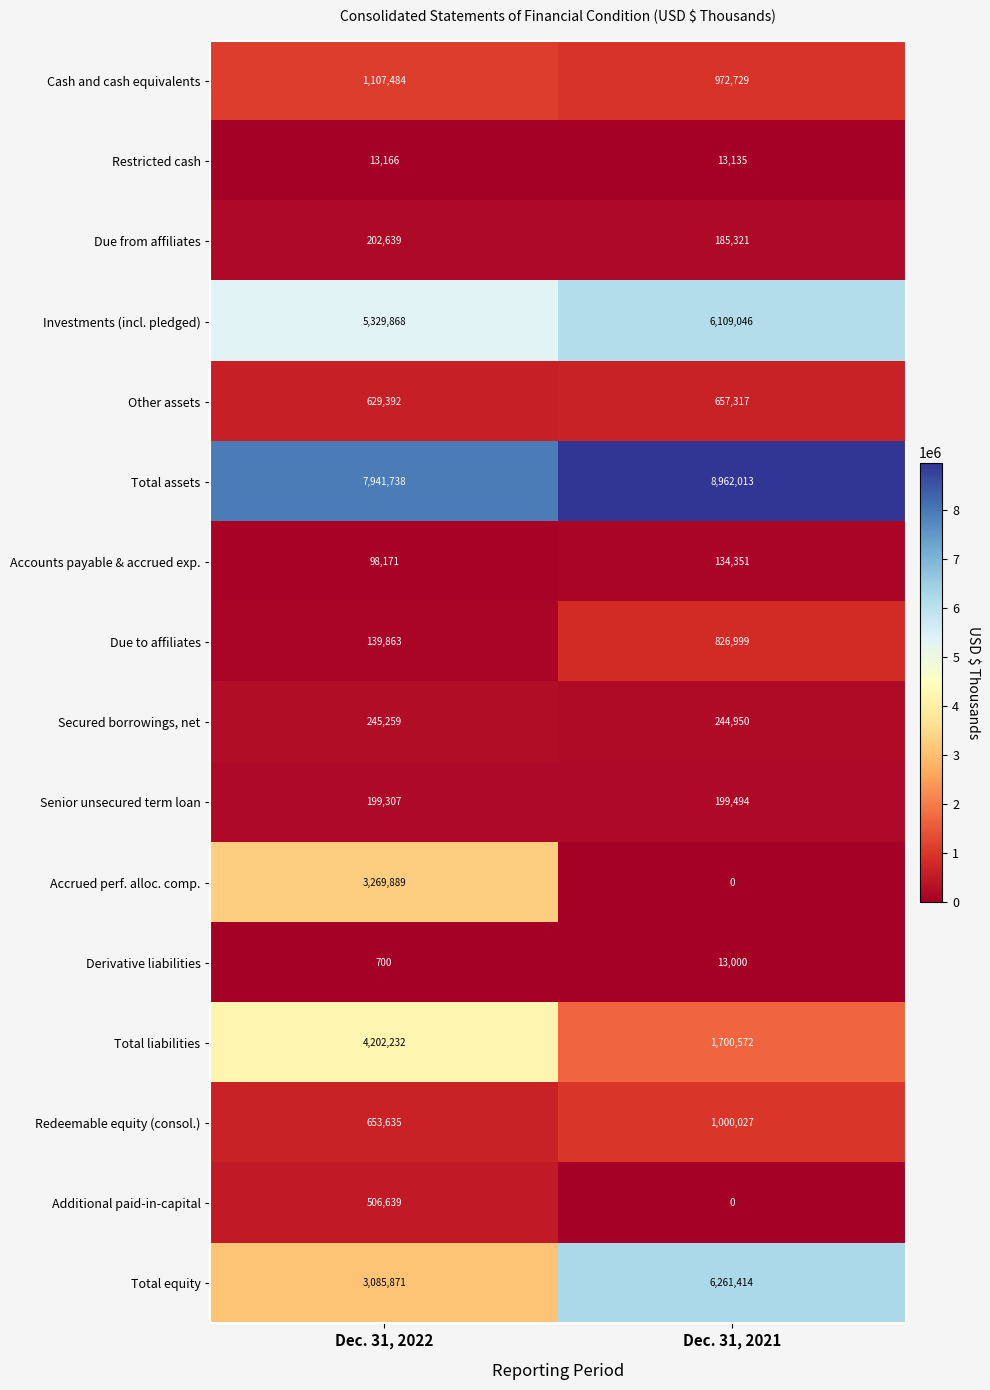

At how many categories does at least one series exceed 6895866?

2